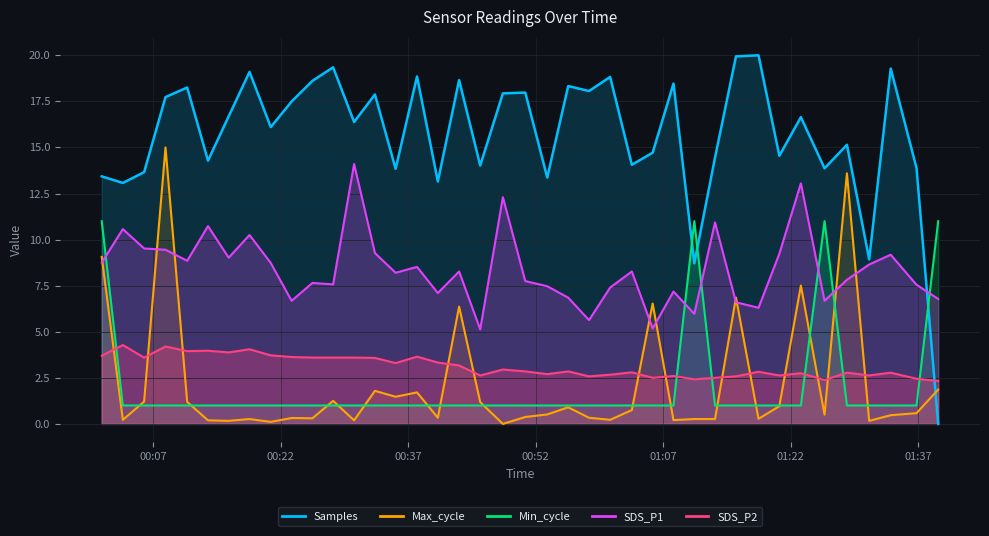

Which category has the highest value across all series?

2023/03/30 01:18:12